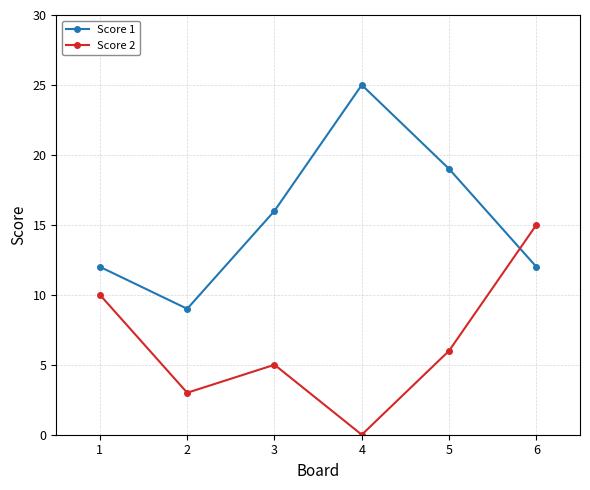

List the series in order of their overall mean, lowest first.

Score 2, Score 1